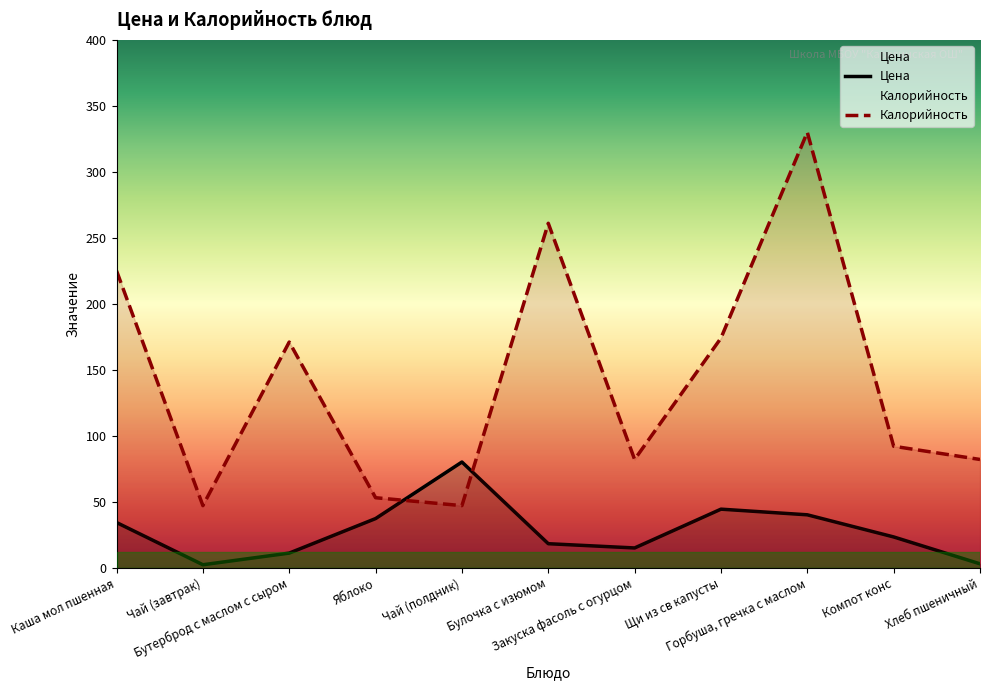

Reading right to left, transcribe all the data shown in this chart.

Цена: 2.9	23.3	40.0	44.3	14.9	18.1	80.1	37.2	11.0	2.2	34.2
Калорийность: 82.0	92.0	330.0	174.0	82.0	261.0	47.0	53.0	171.0	47.0	225.0